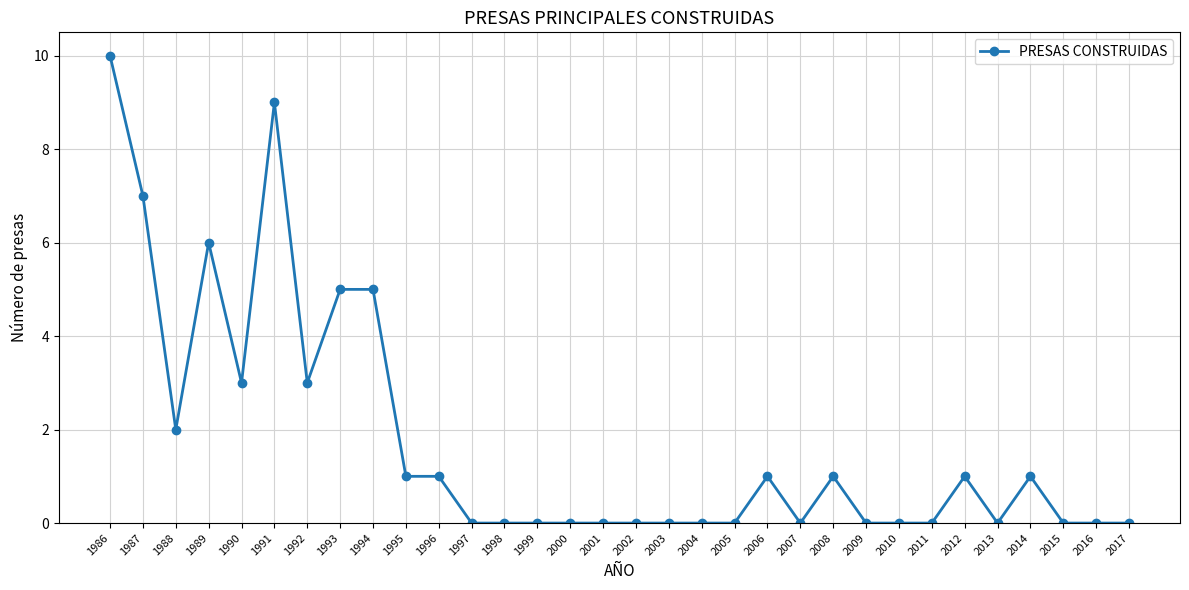

At which category does the data reach its first local peak?

1989